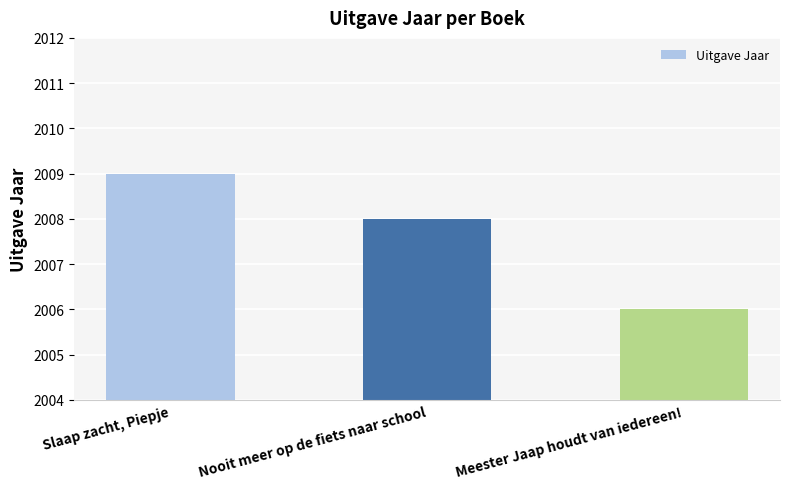

How many distinct data groups are displayed?

1